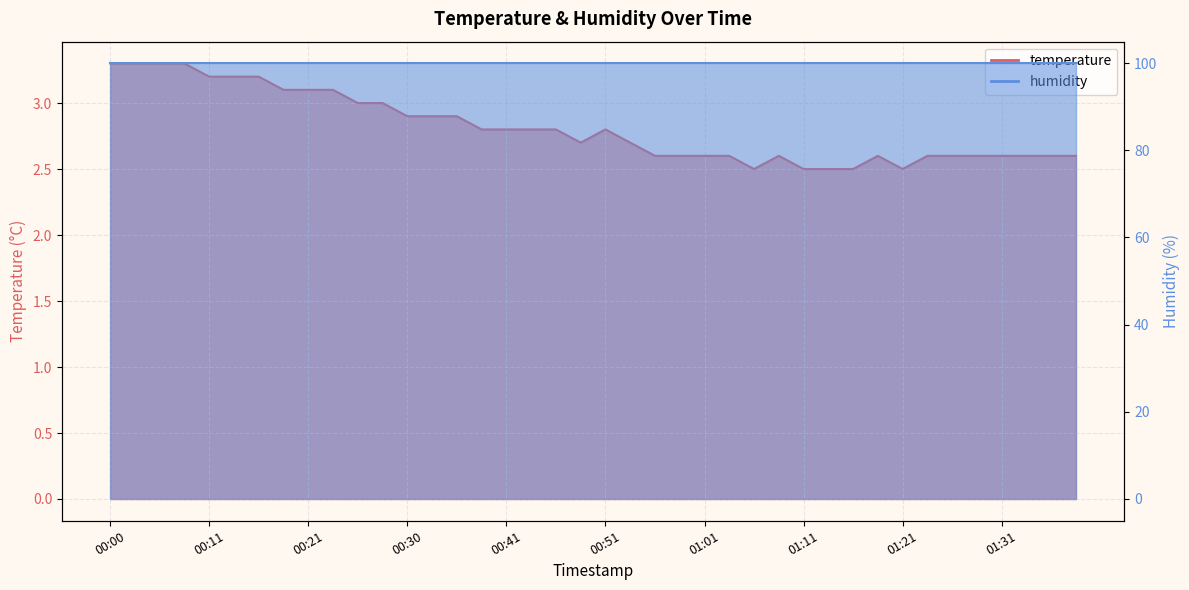

The chart shows a value of 3.8 at 01:38. True or false?

False